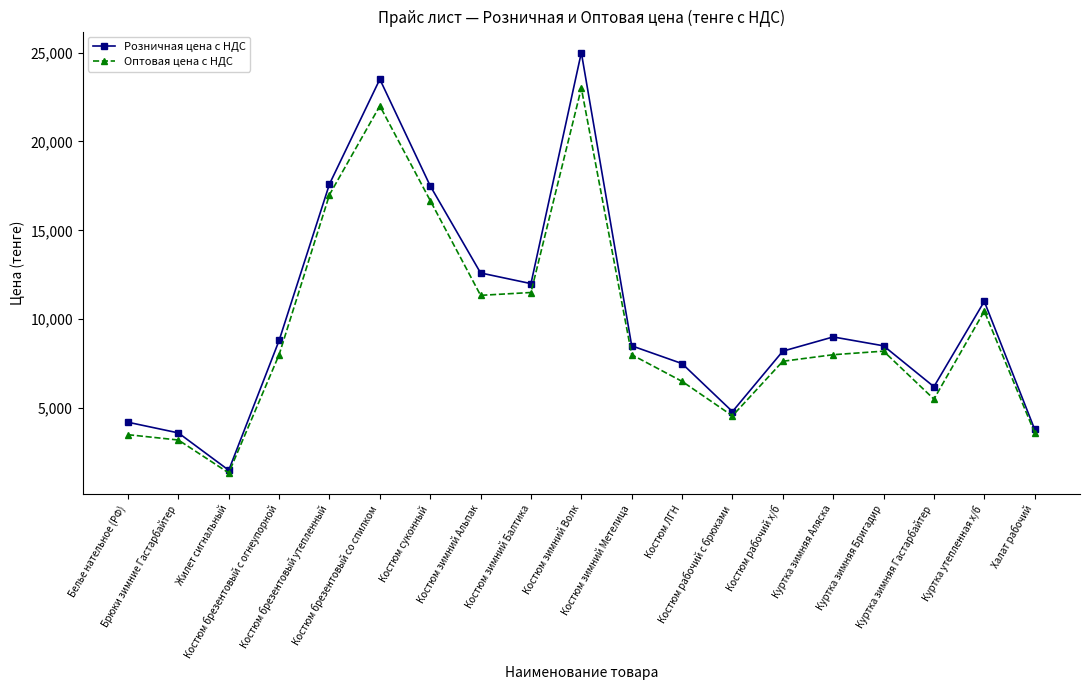

Which series has the widest spread of values?

Розничная цена с НДС